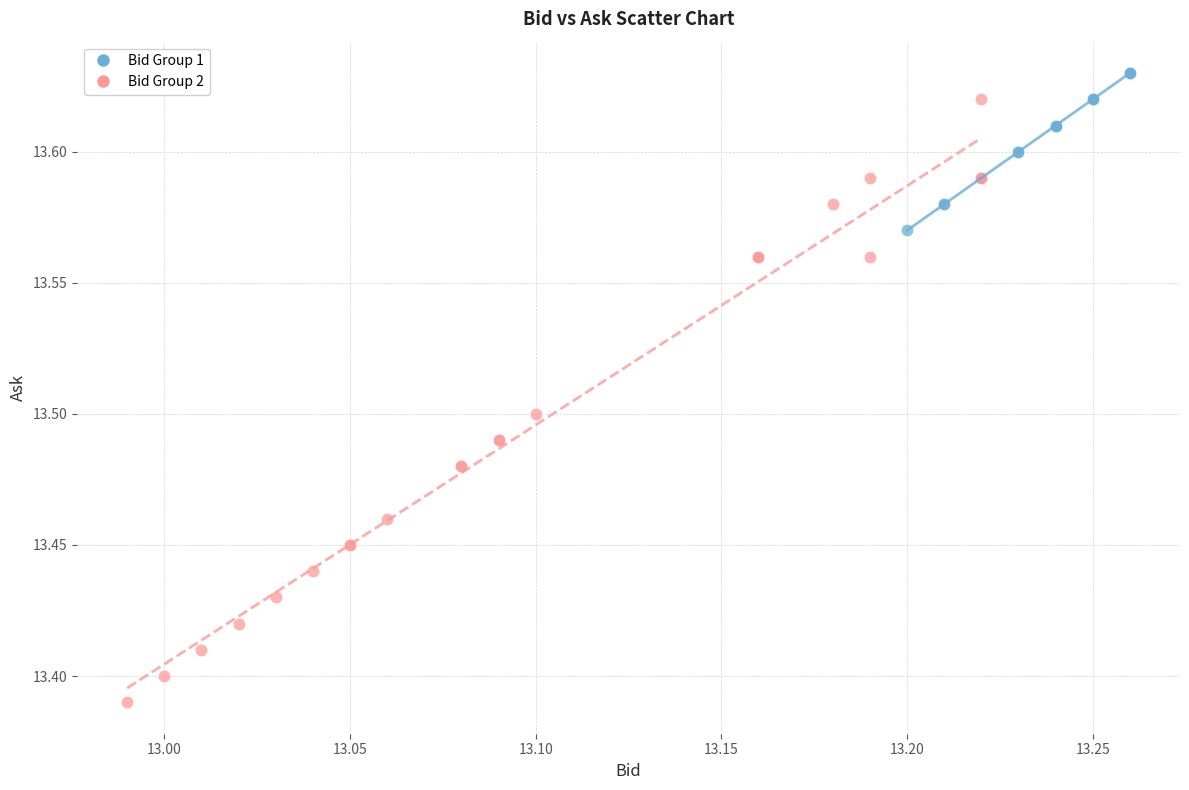

Which series has the widest spread of Y values?

Bid Group 2